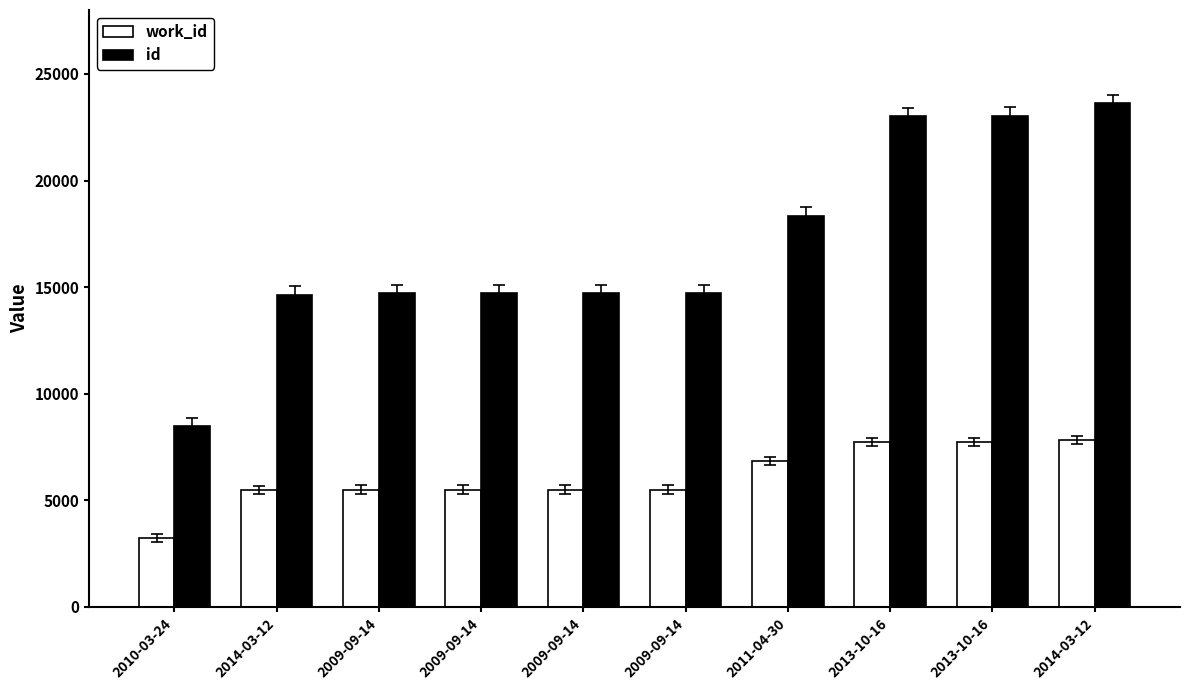

Reading right to left, what are all the values shown in this chart?

work_id: 7836	7739	7739	6836	5500	5498	5498	5497	5475	3228
id: 23615	23031	23026	18360	14718	14717	14715	14714	14638	8477